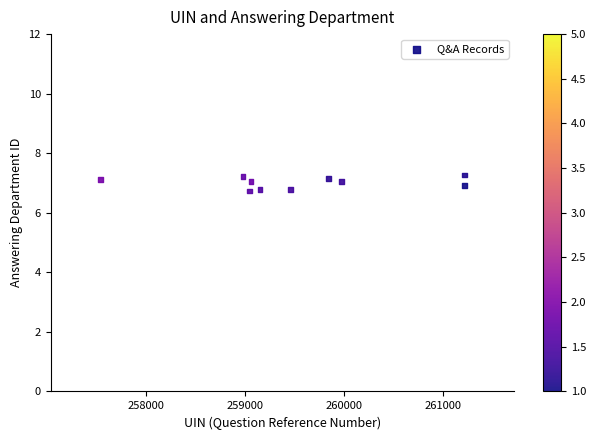

What is the range of X values (max minus min)?

3679.0